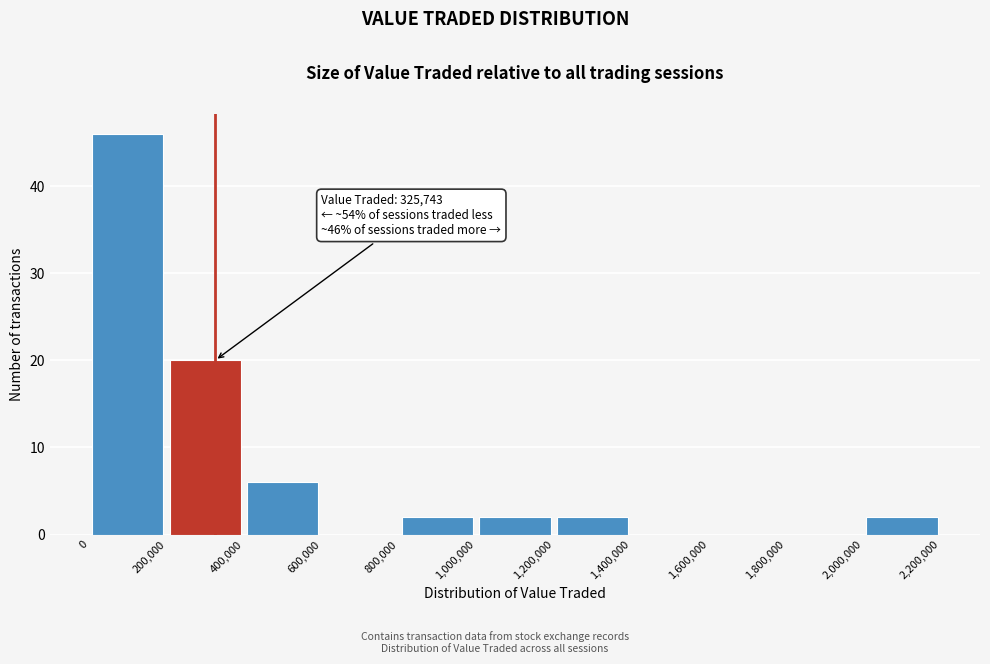

Which range on the x-axis has the tallest bar?

0 to 200,000